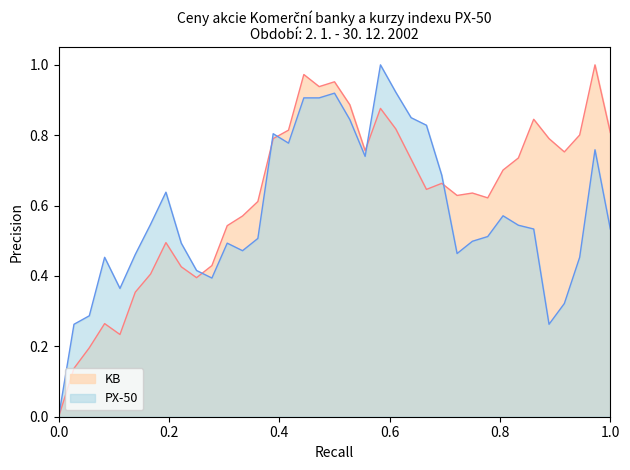

In PX-50, how many points are higher than both neighbors (excluding endpoints)?

8